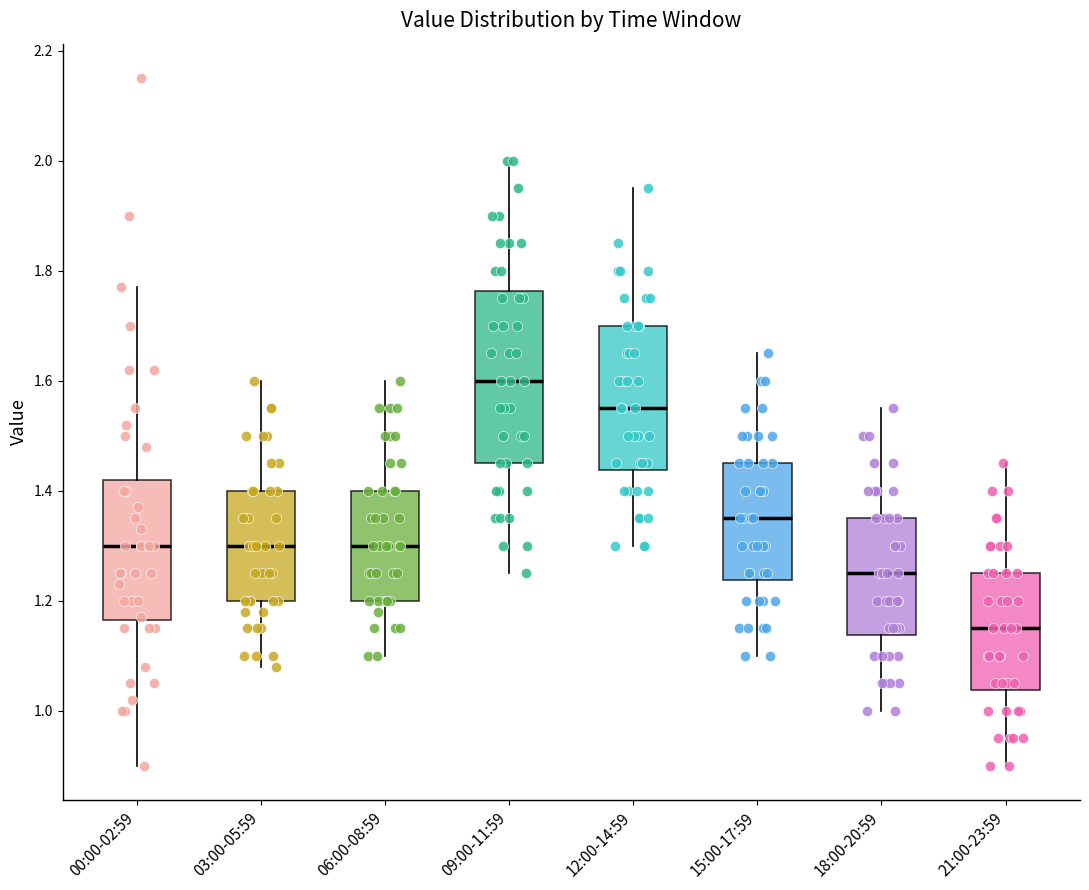

Where does the lower whisker of the box for 12:00-14:59 end on the y-axis? The values are not printed on the chart, so give them approximately, as read against the axis.

1.30